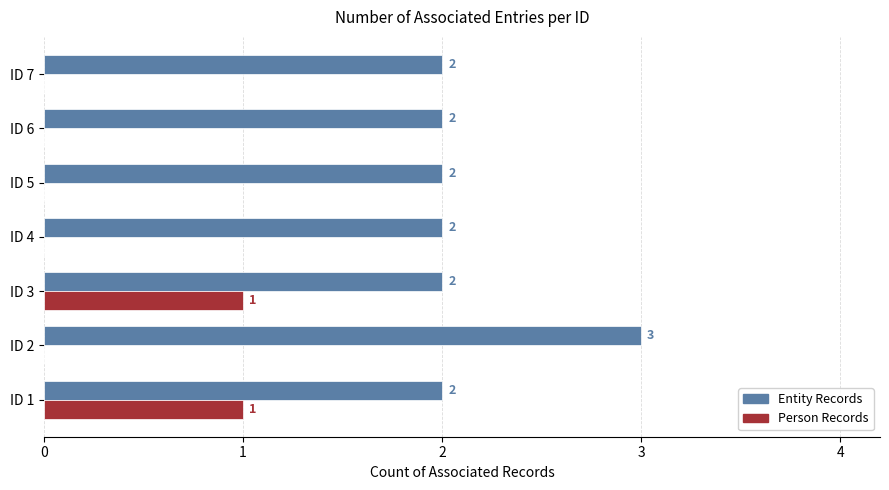

What is the maximum value shown in the chart?

3